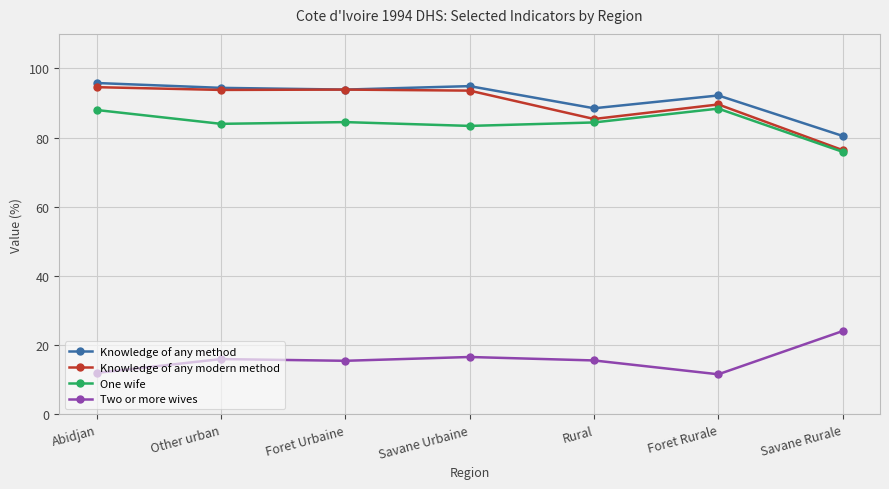

Which series changed the most between Abidjan and Savane Rurale?

Knowledge of any modern method